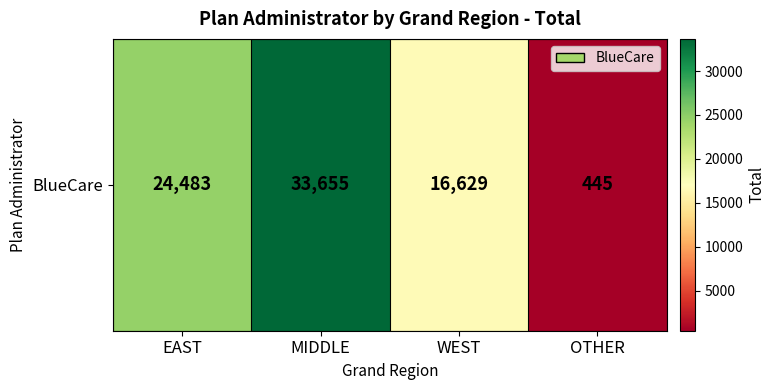

Which category has the lowest value across all series?

OTHER